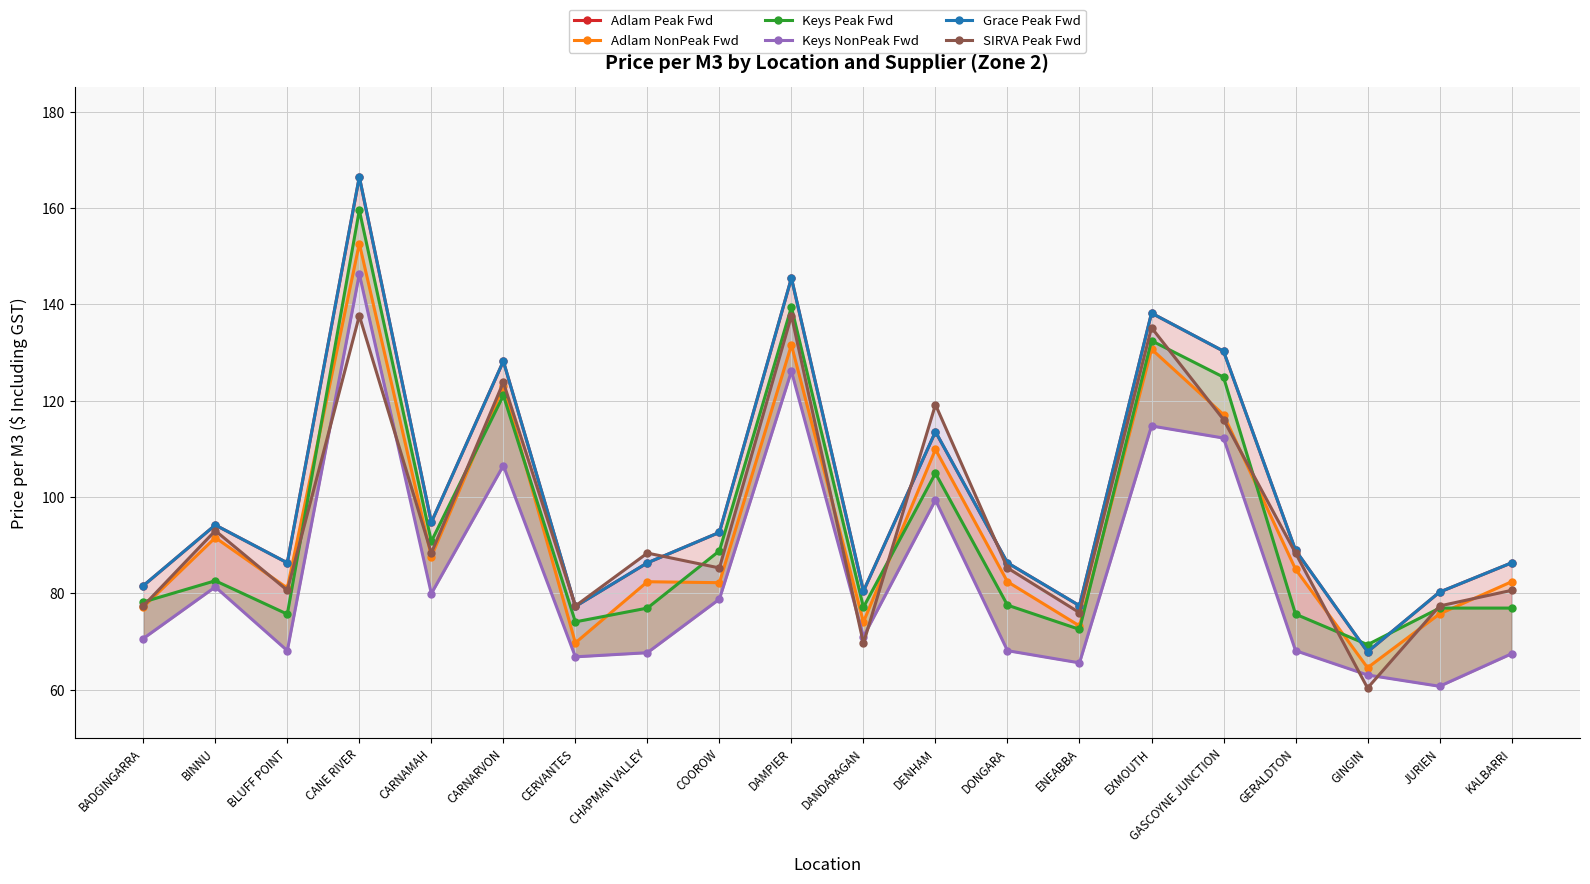

How many values in the Keys Peak Fwd series are below 78?

10